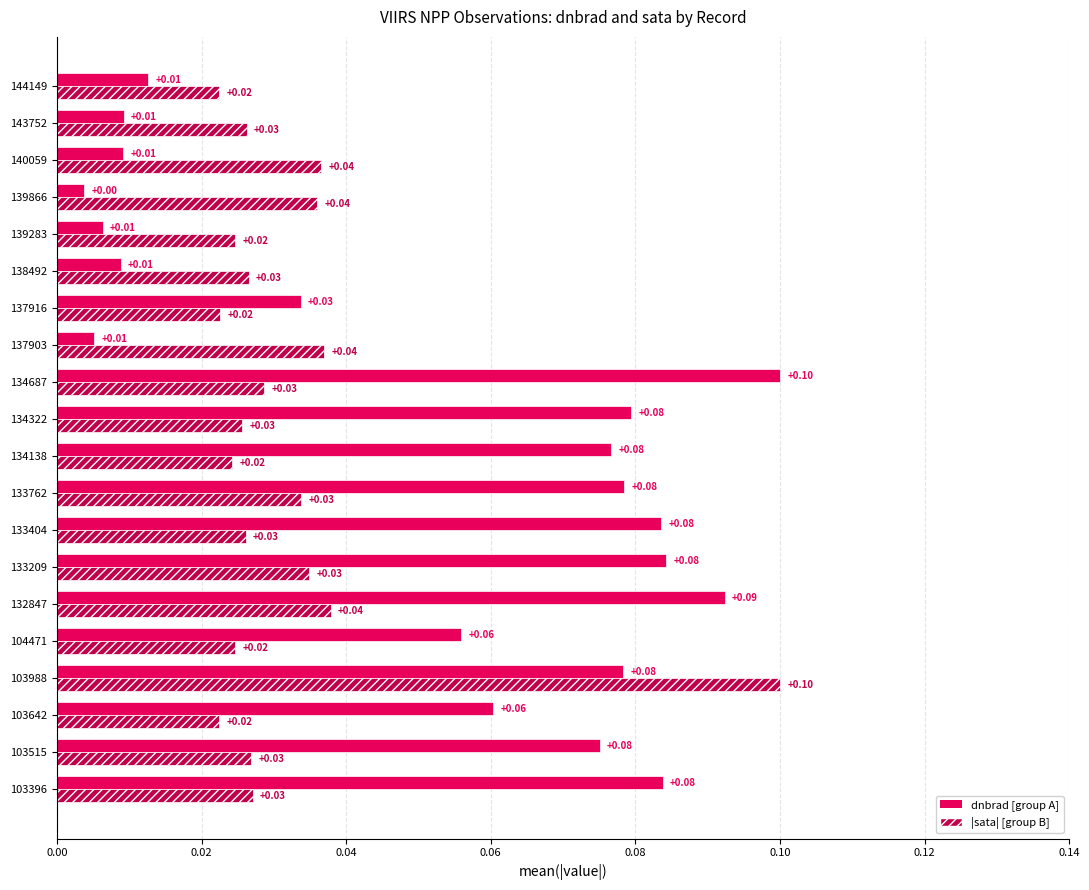

At which category is the sum across all series the highest?

103988